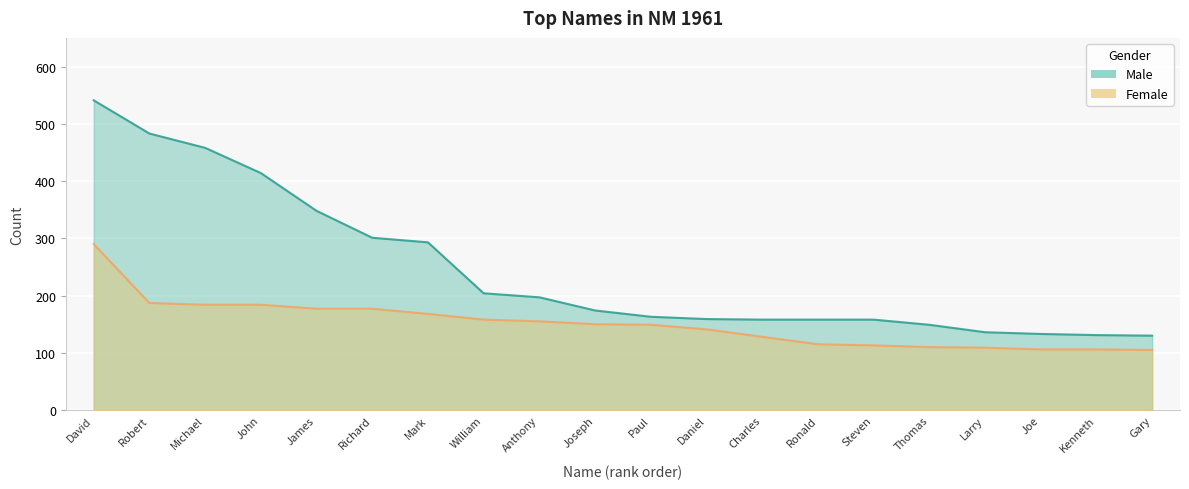

How many lines are shown in the chart?

2